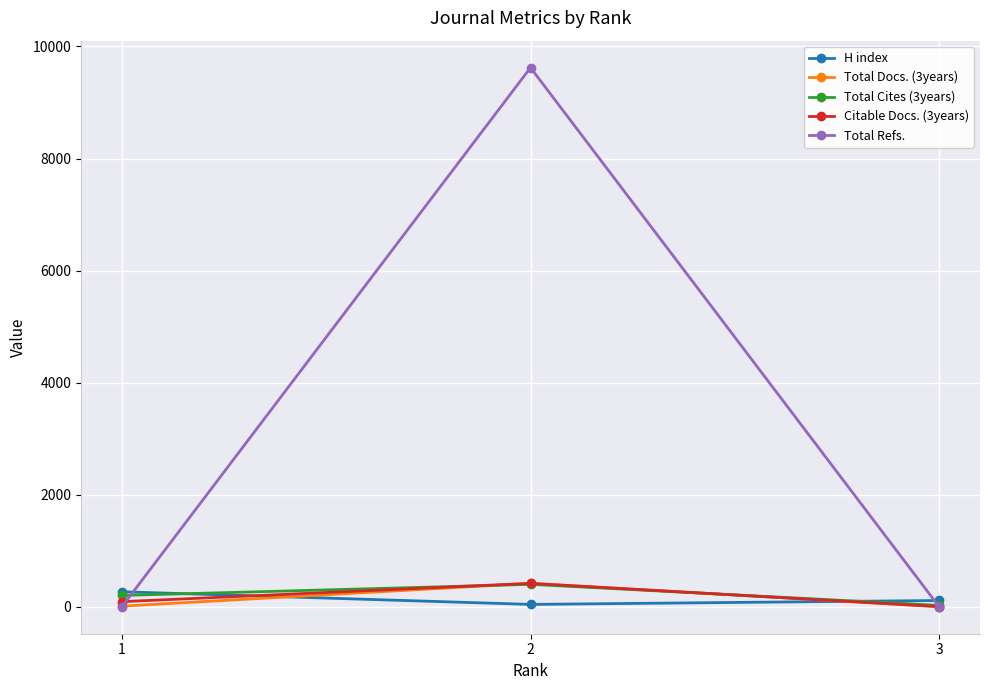

What is the average value of the Citable Docs. (3years) series?

170